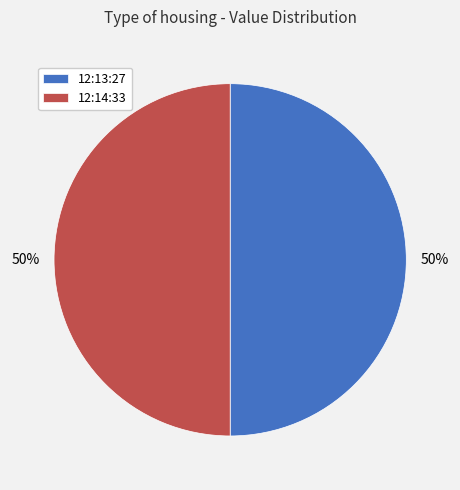

What percentage is the 12:14:33 slice, to the nearest percent?

50%